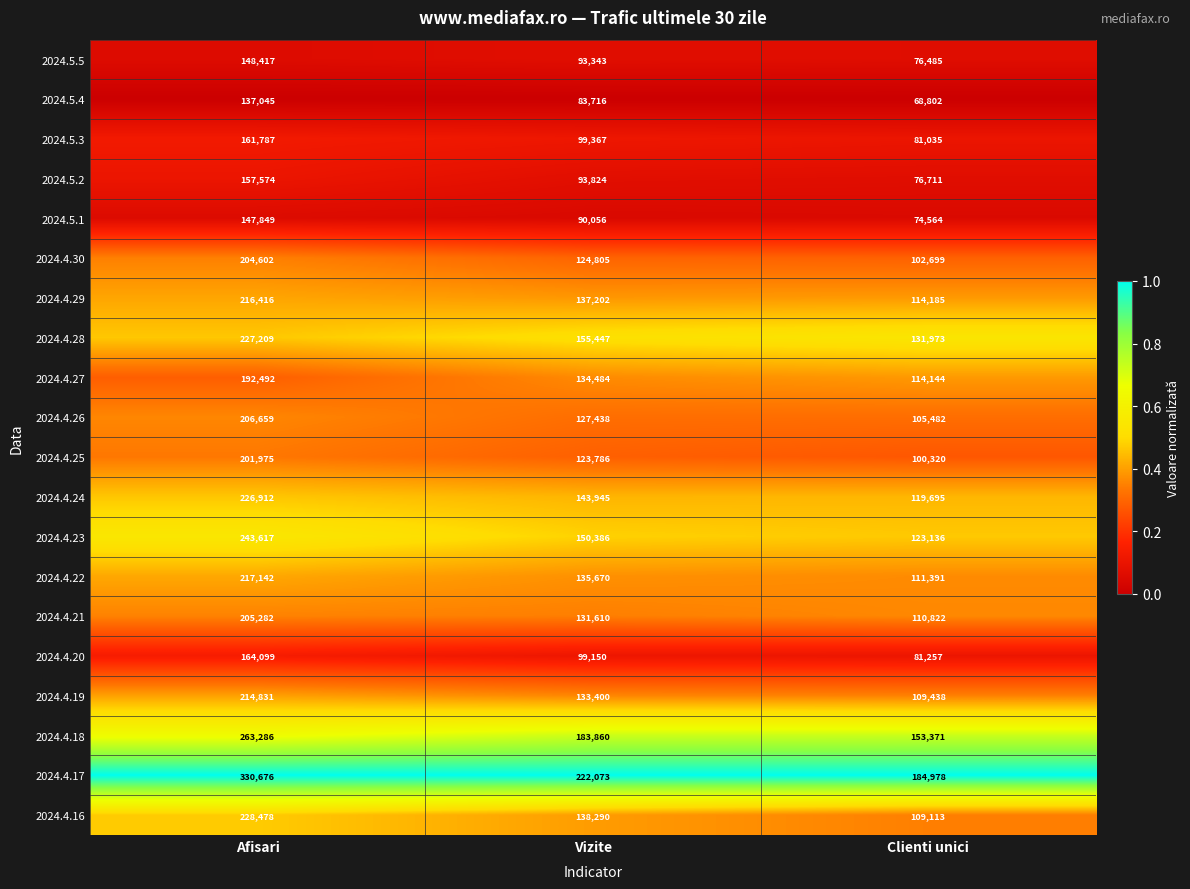

Where is 2024.4.21 nearest to the value 158052?

Vizite